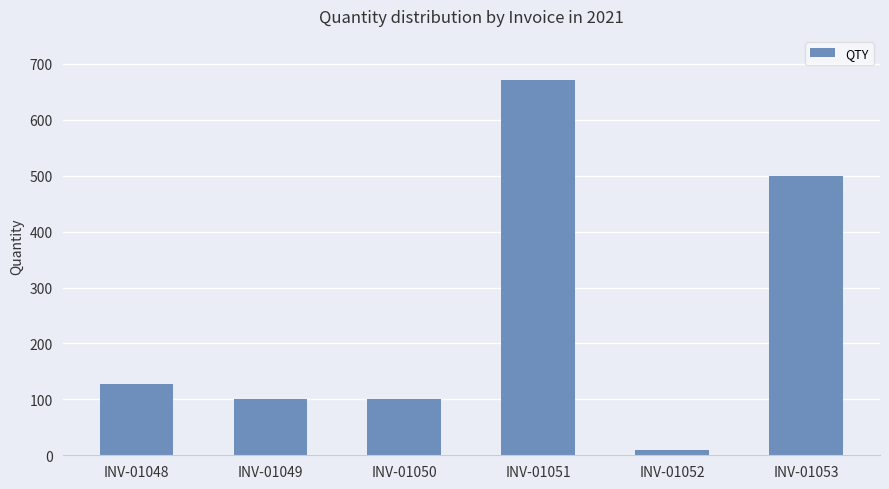

What is the value of the 1st bar from the left?

128